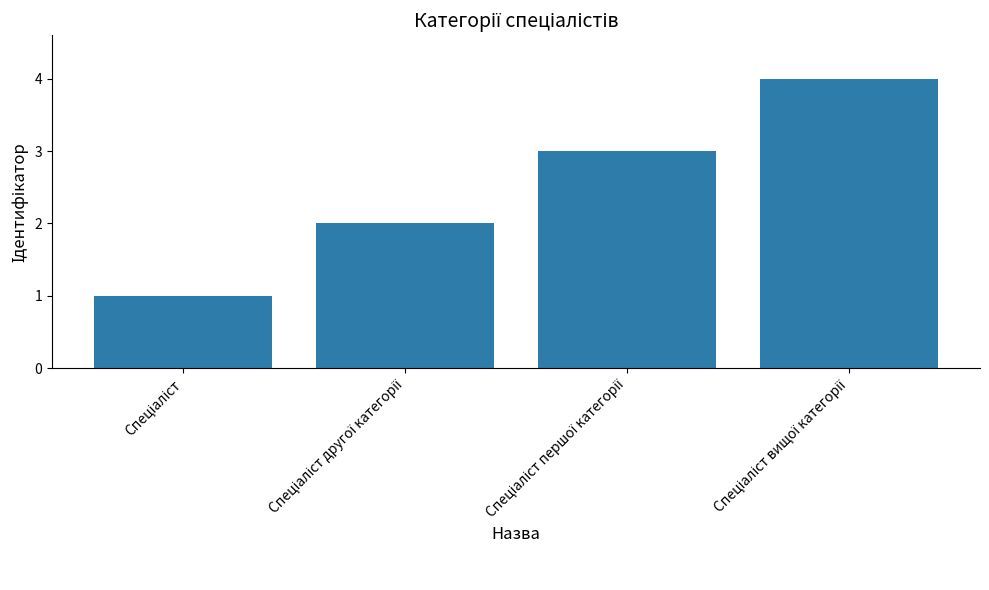

What is the maximum value shown in the chart?

4